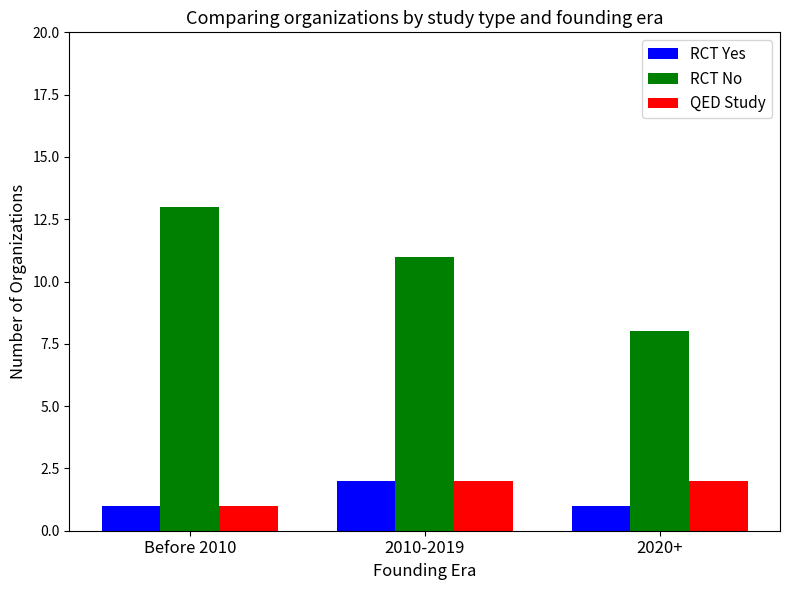

Are the bars grouped side by side (vs. stacked)?

Yes